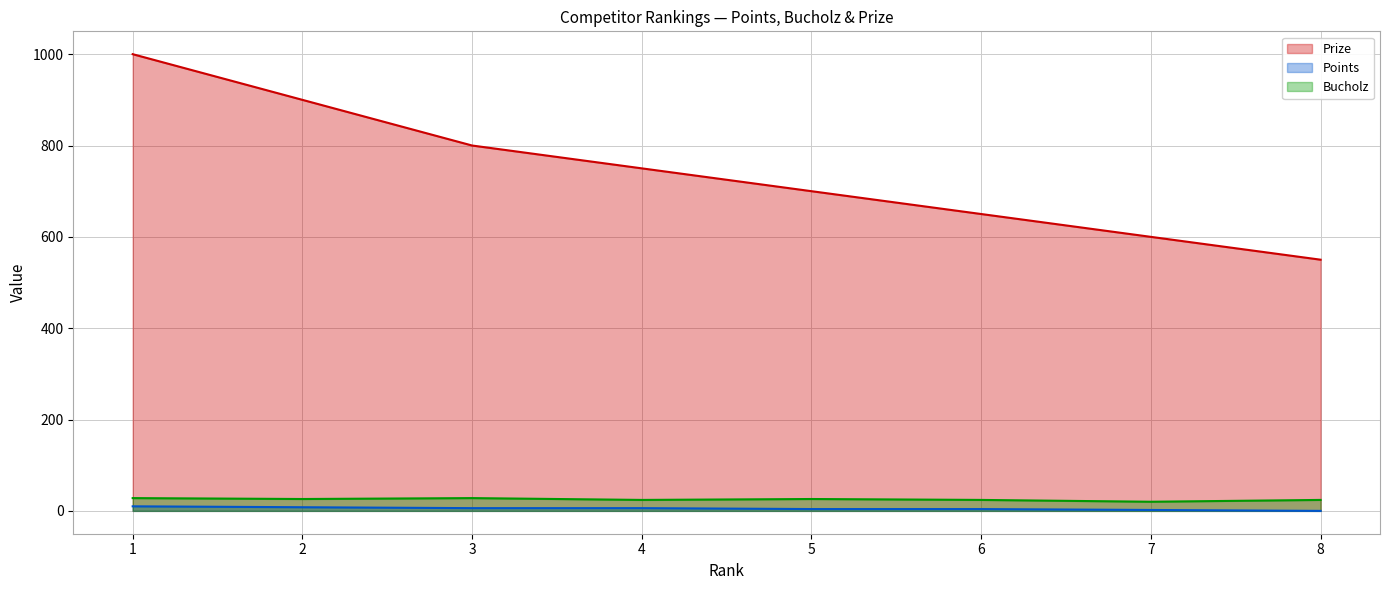

What is the difference between the maximum and minimum values in the Points series?

10